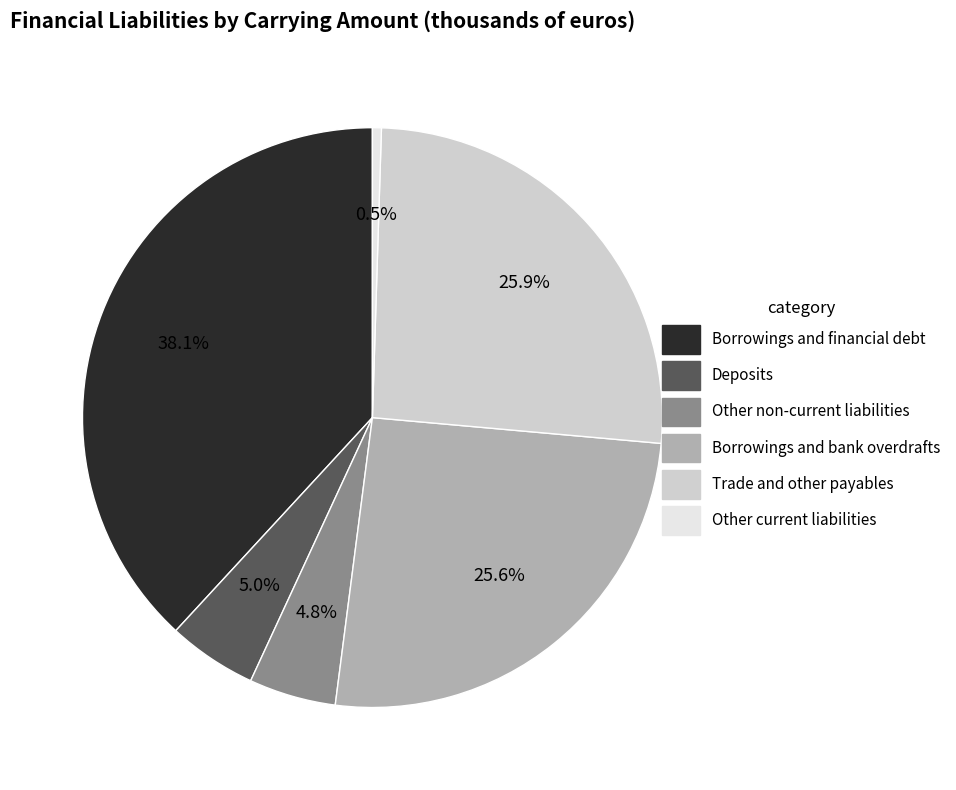

What is the ratio of the value at Other non-current liabilities to the value at Trade and other payables?

0.2